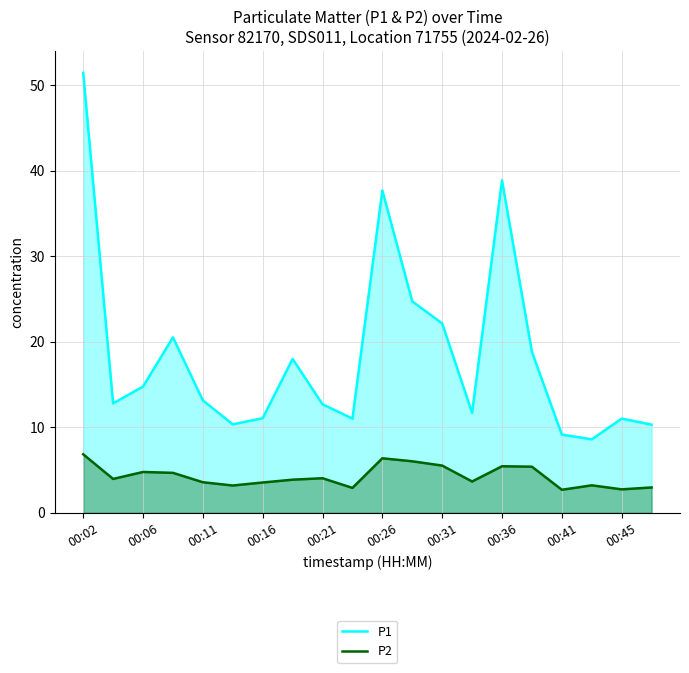

Which series has the largest total across all categories?

P1